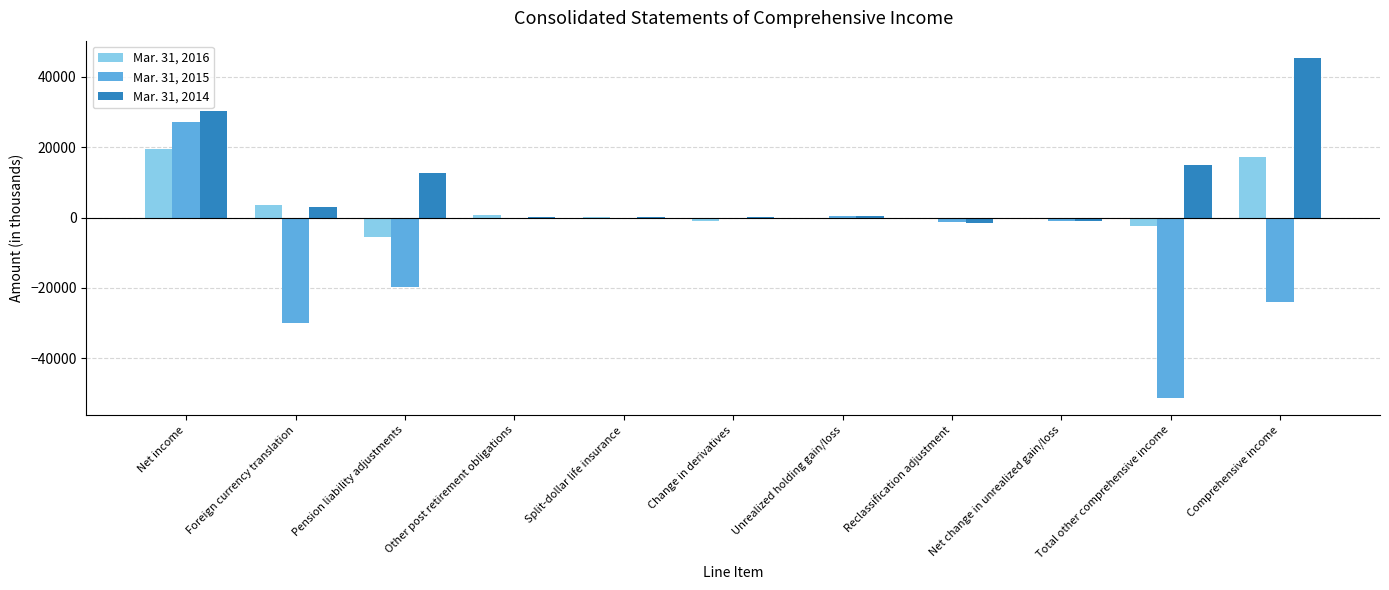

Which label corresponds to the largest value in the chart?

Comprehensive income